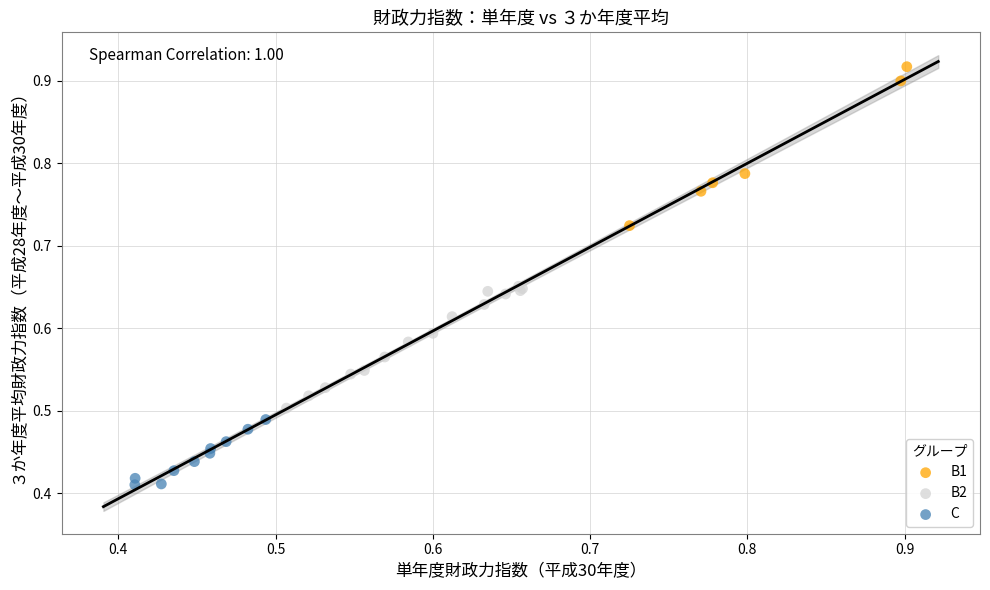

Which series reaches the minimum Y coordinate?

C